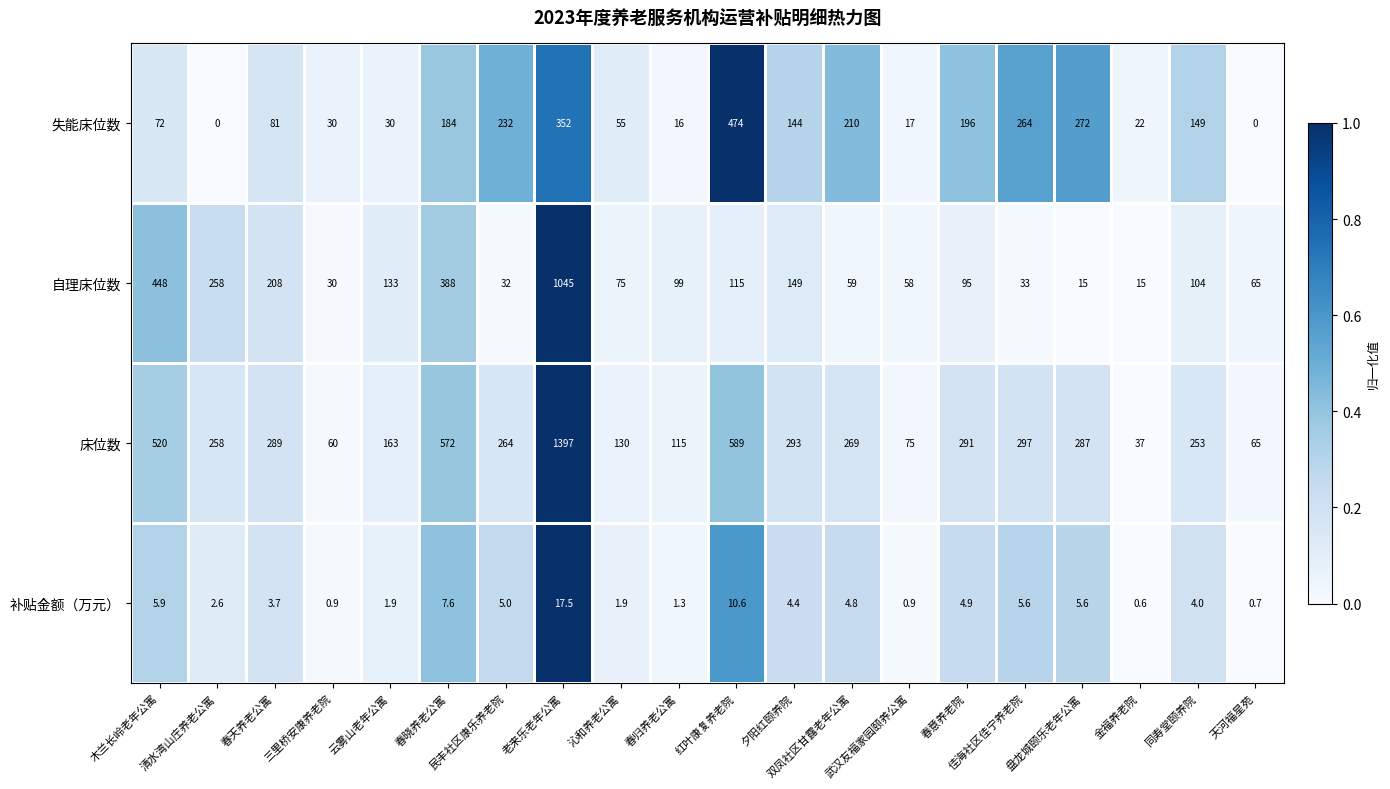

At which category is the sum across all series the highest?

老来乐老年公寓